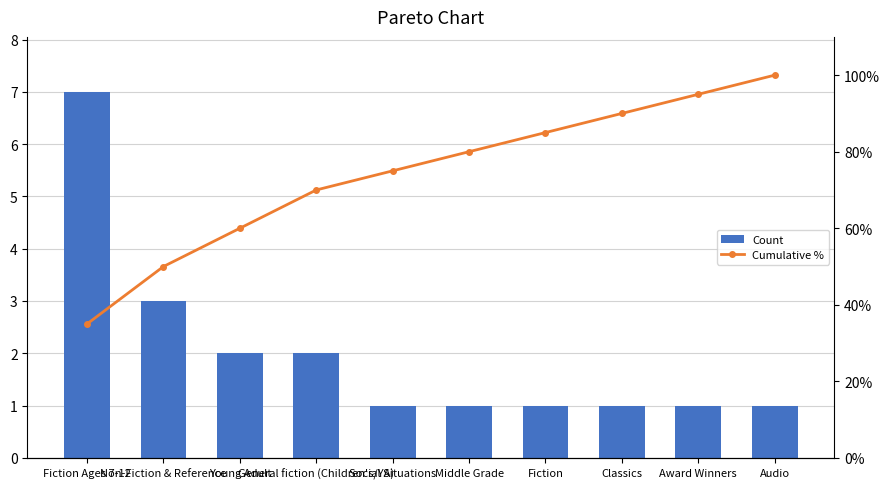

What is the label of the 5th bar from the left?

Social Situations